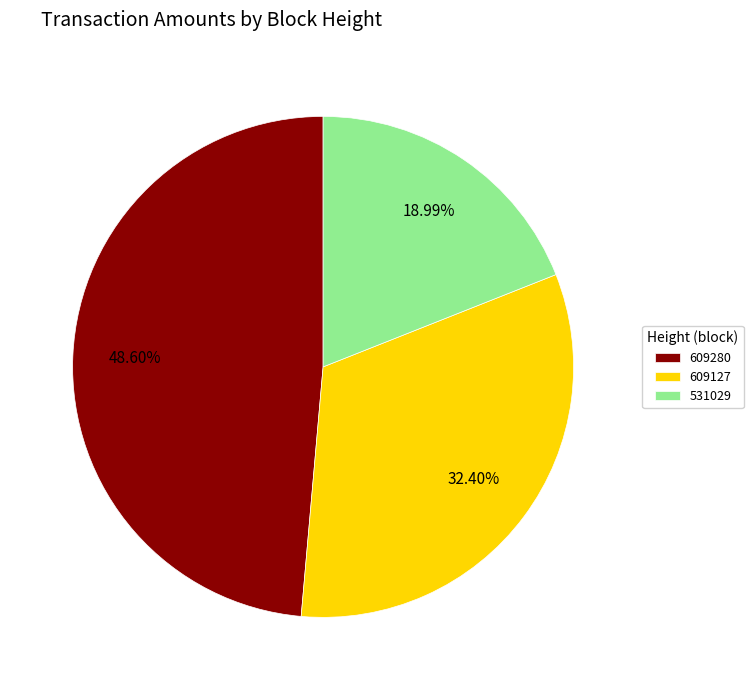

Do 531029 and 609127 together represent more than half of the pie?

Yes